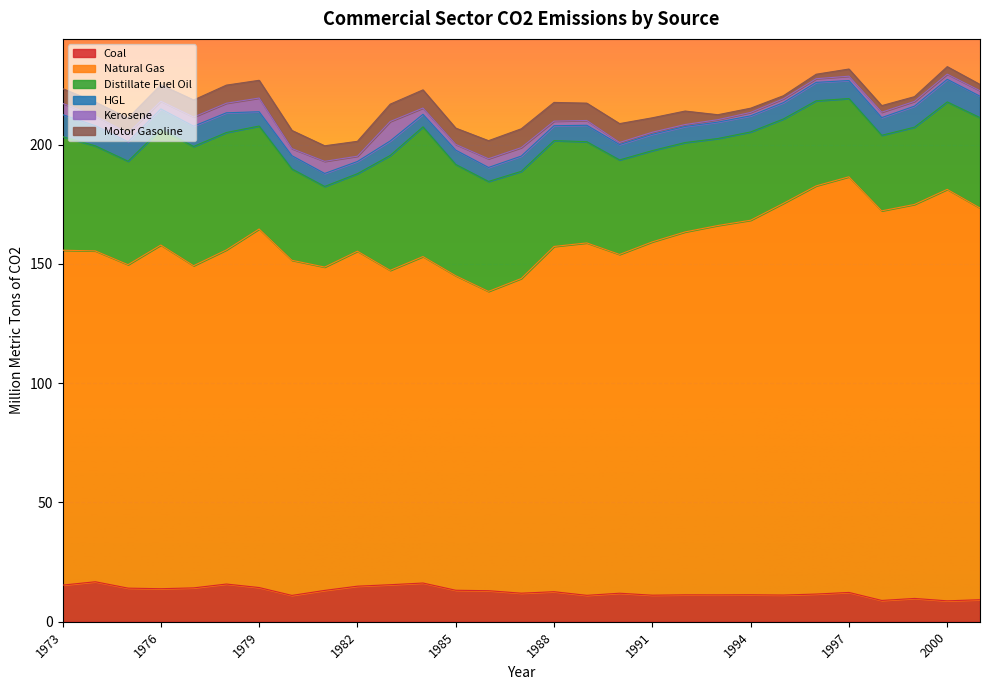

Is it true that Distillate Fuel Oil equals 11.4 at 1986?

False